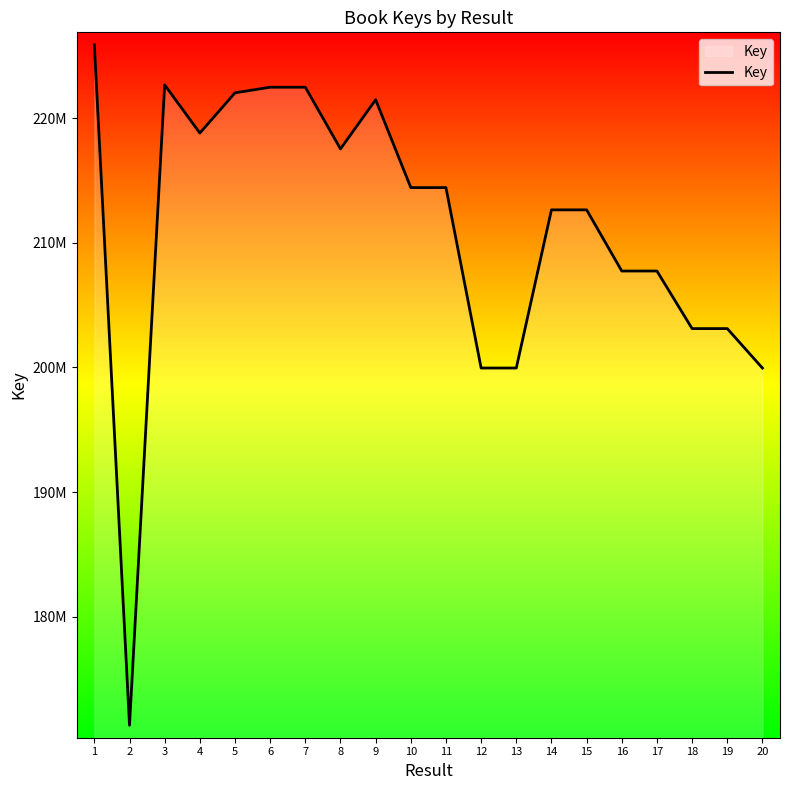

What is the smallest value displayed?

171282247